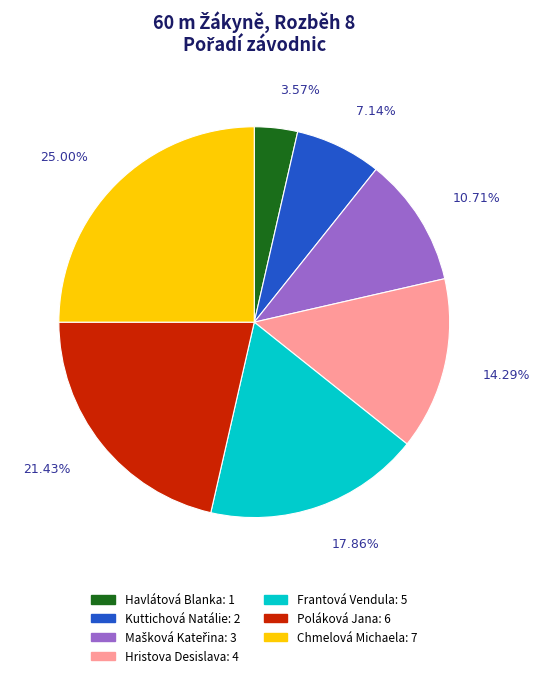

Count the number of slices in the pie.

7